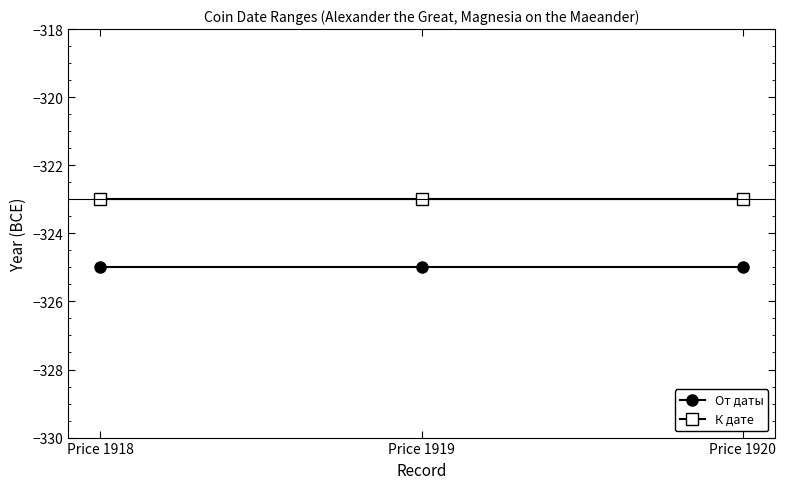

Which series has the largest total across all categories?

К дате